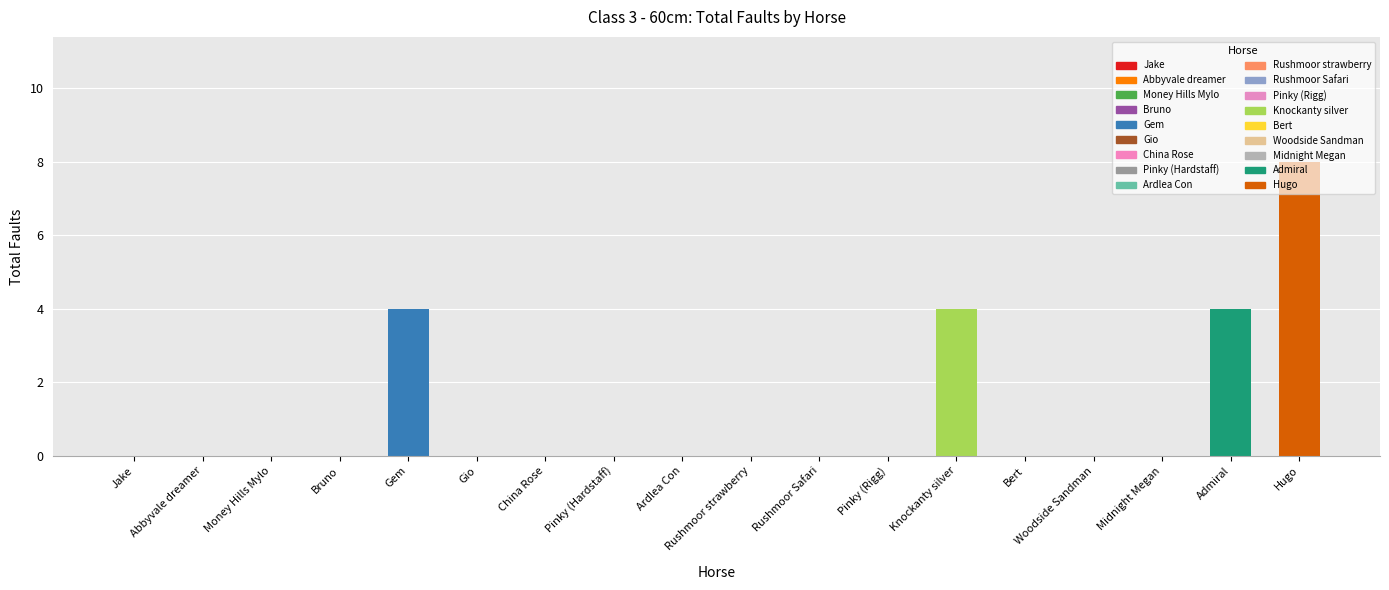

List the labels in order of value, largest first.

Hugo, Gem, Knockanty silver, Admiral, Jake, Abbyvale dreamer, Money Hills Mylo, Bruno, Gio, China Rose, Pinky (Hardstaff), Ardlea Con, Rushmoor strawberry, Rushmoor Safari, Pinky (Rigg), Bert, Woodside Sandman, Midnight Megan